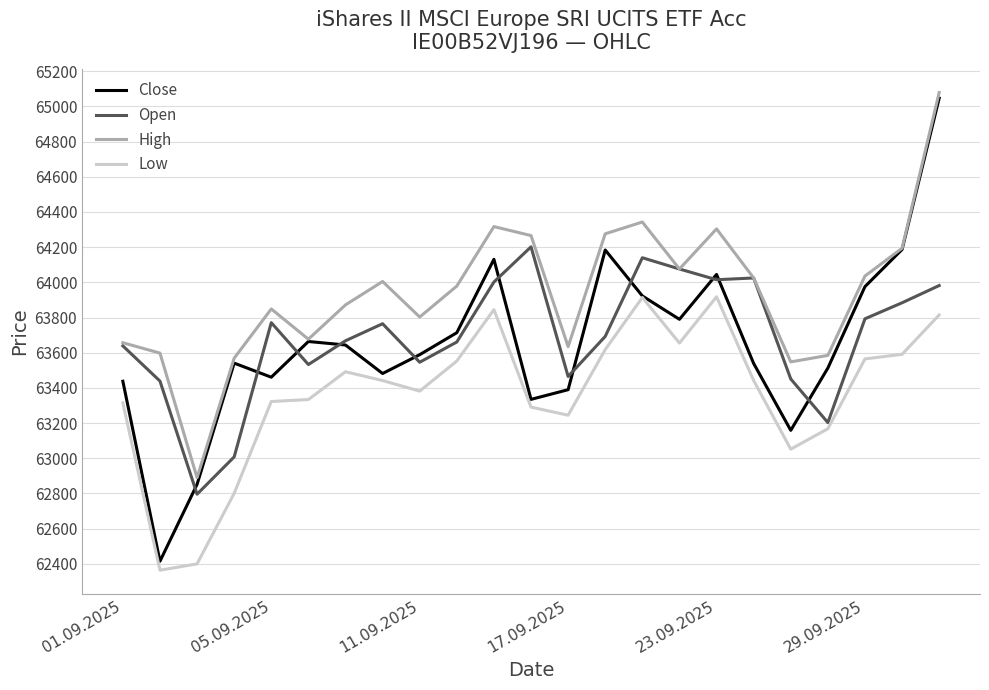

True or false: High and Low intersect in this chart.

False